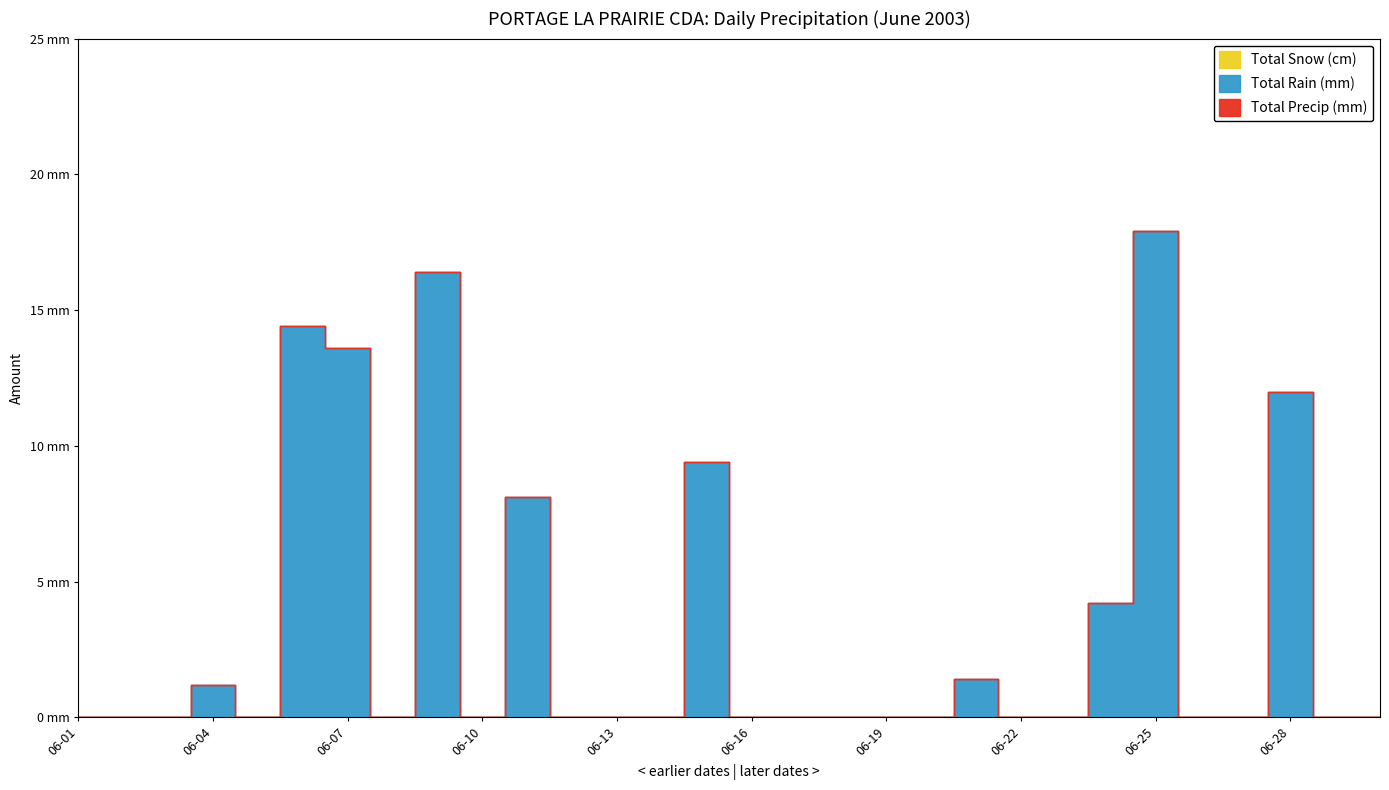

How many interior local valleys does the Total Rain (mm) series have?

3